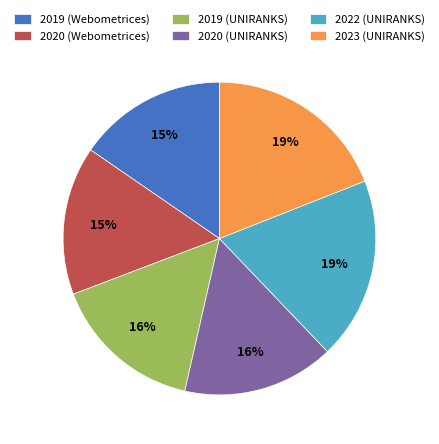

To the nearest percent, what is the average slice percentage?

17%